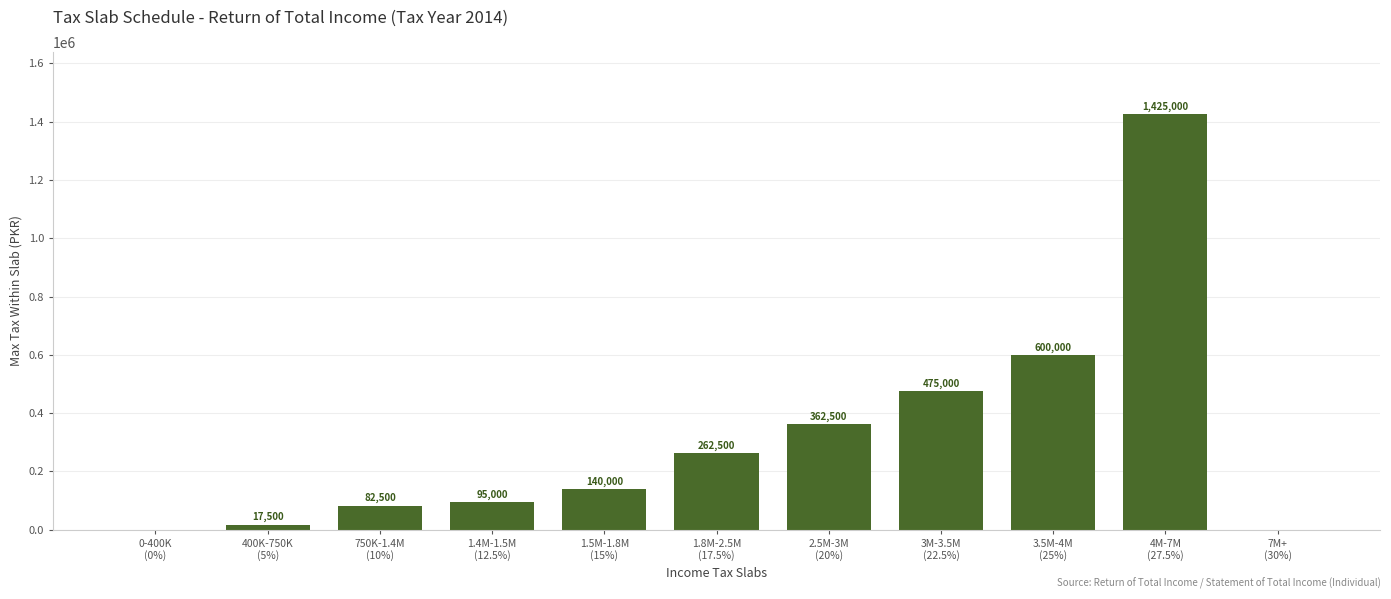

Reading right to left, what are all the values shown in this chart?

0	1425000	600000	475000	362500	262500	140000	95000	82500	17500	0